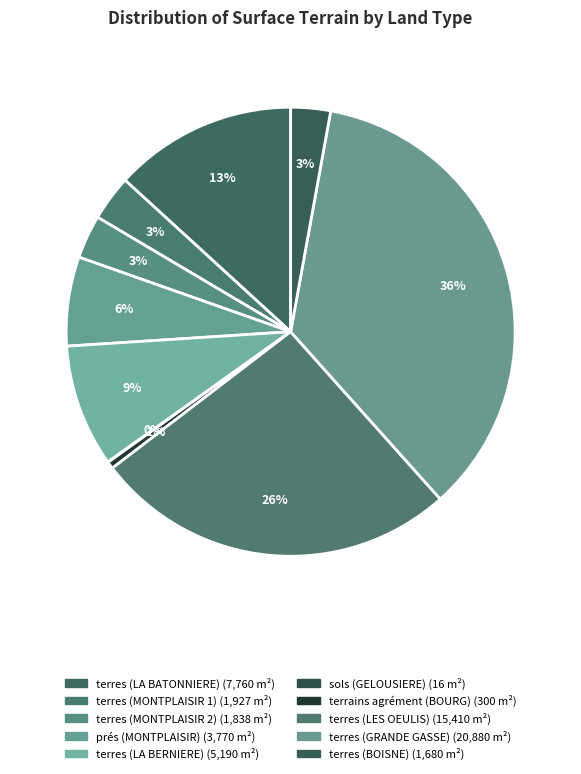

Is it true that terres (MONTPLAISIR 2) is 3% of the pie?

True